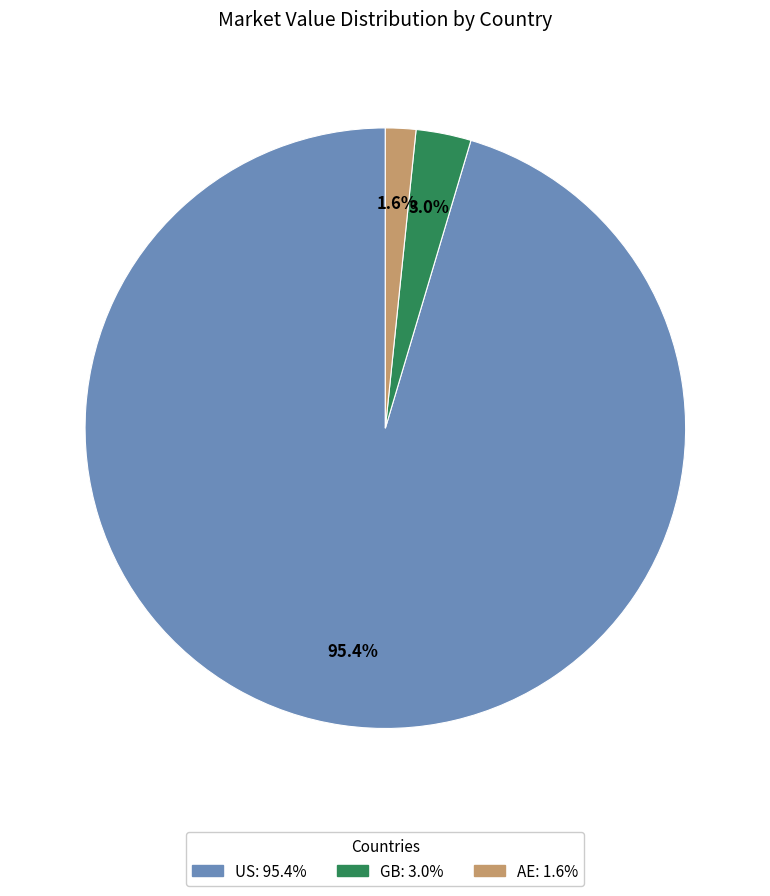

Which slice represents more than half of the pie?

US